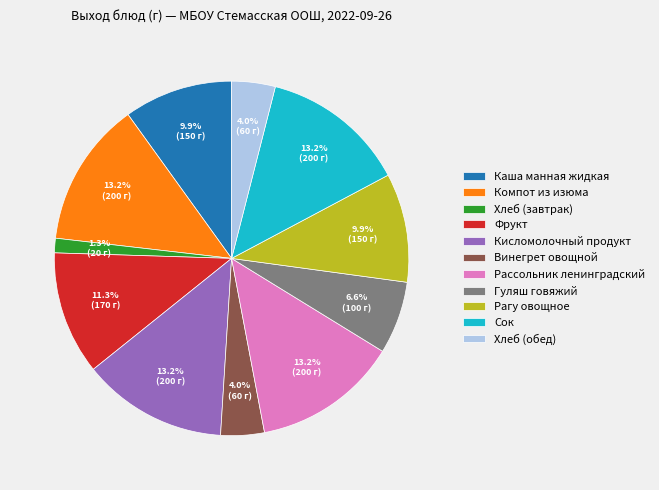

To the nearest percent, what is the combined percentage of Каша манная жидкая and Винегрет овощной?

14%